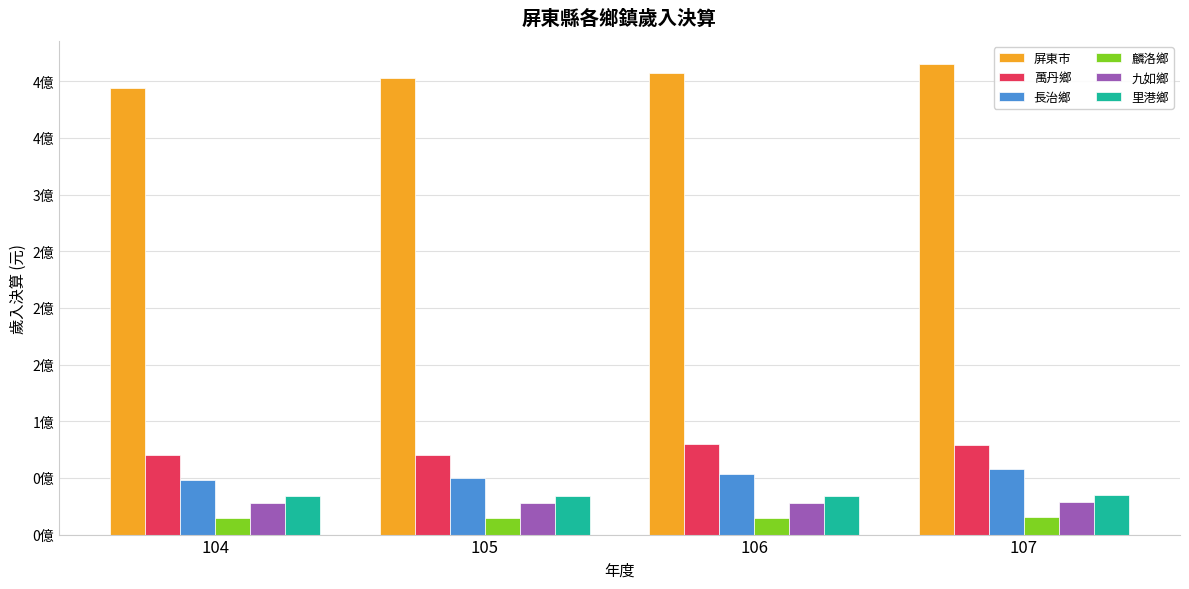

What are all the series names shown in the legend?

屏東市, 萬丹鄉, 長治鄉, 麟洛鄉, 九如鄉, 里港鄉